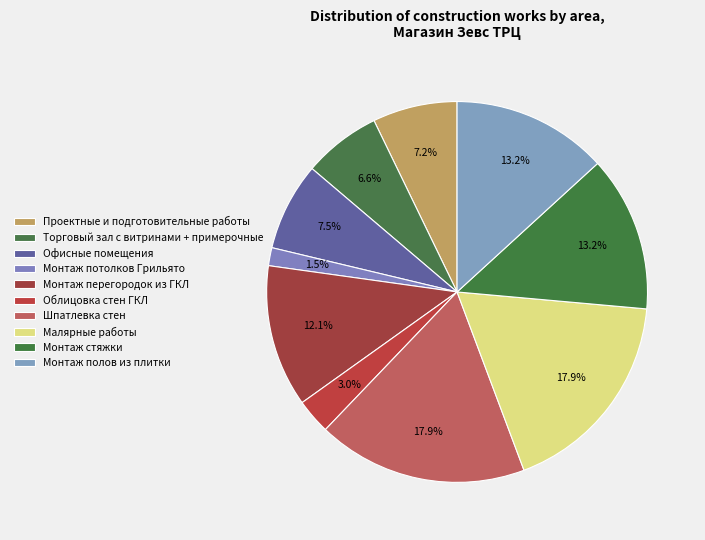

Count the number of slices in the pie.

10